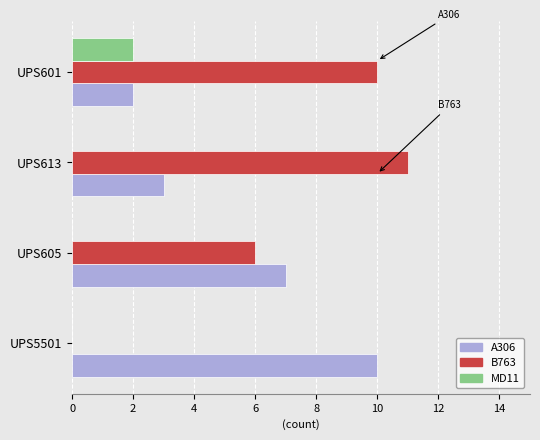

Is the value of B763 at UPS613 greater than the value of MD11 at UPS601?

Yes